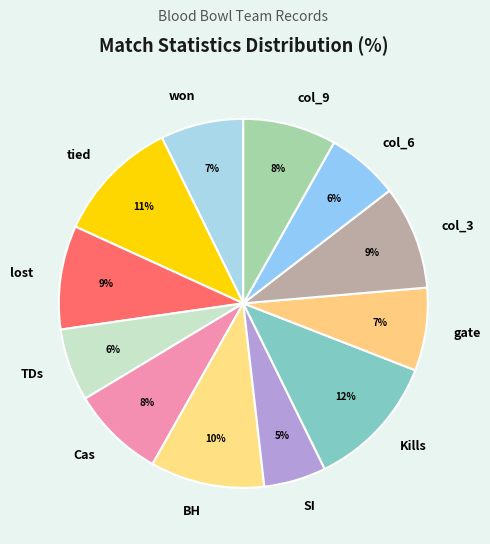

What is the ratio of the value at col_9 to the value at col_6?

1.3